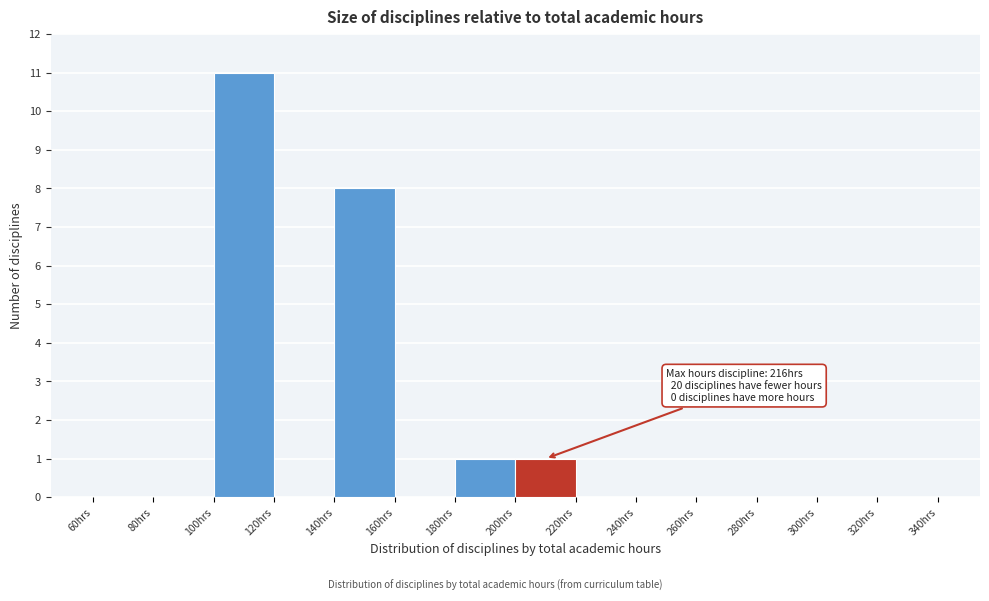

Which range on the x-axis has the tallest bar?

100 to 120